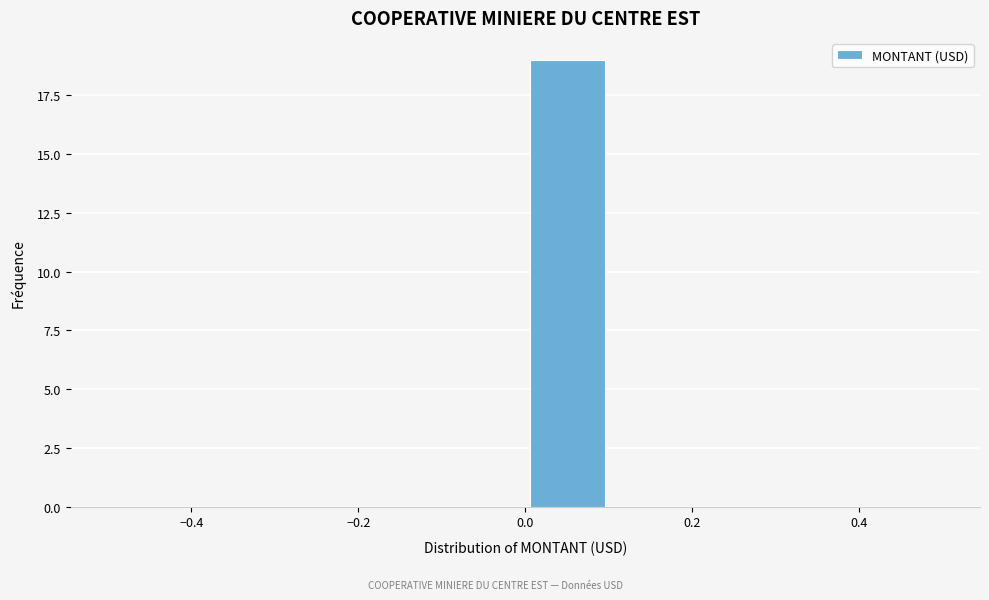

What is the height of the bar covering 0.0 to 0.1 on the x-axis? The values are not printed on the chart, so give them approximately, as read against the axis.

19